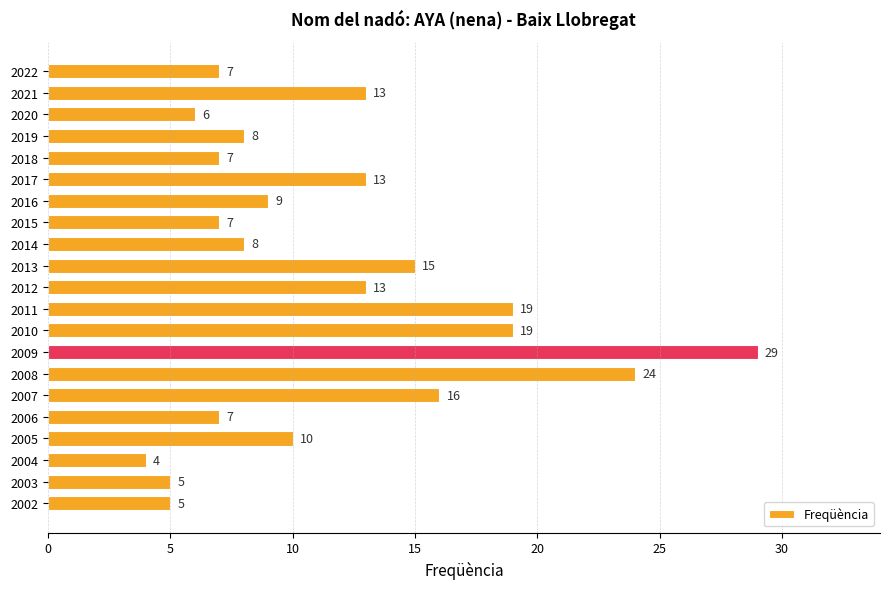

Reading top to bottom, transcribe all the data shown in this chart.

7	13	6	8	7	13	9	7	8	15	13	19	19	29	24	16	7	10	4	5	5